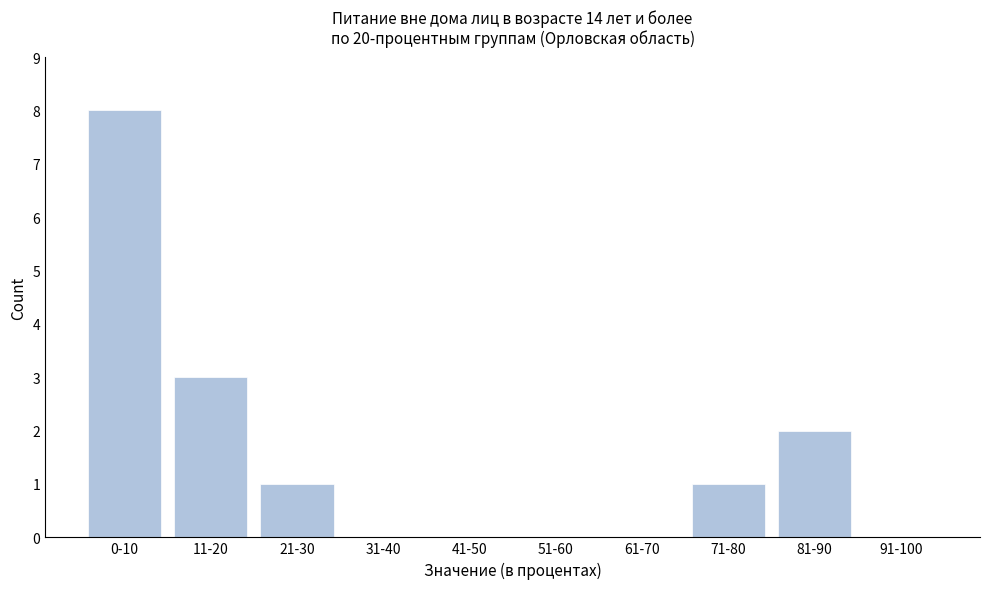

Reading left to right, transcribe all the data shown in this chart.

0-10=8	11-20=3	21-30=1	31-40=0	41-50=0	51-60=0	61-70=0	71-80=1	81-90=2	91-100=0